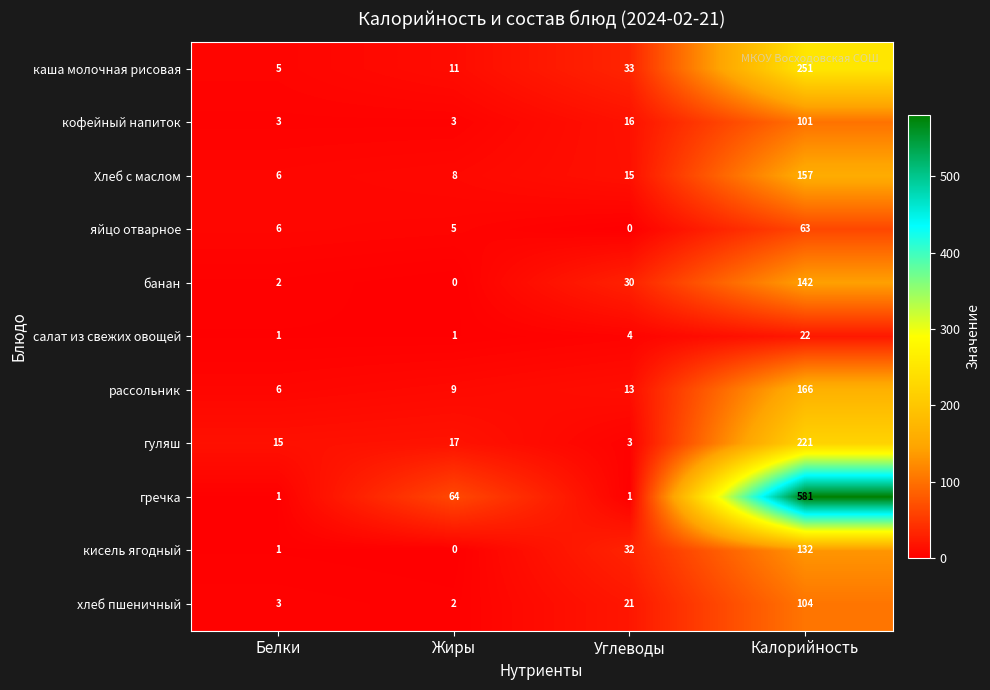

What is the maximum value shown in the chart?

581